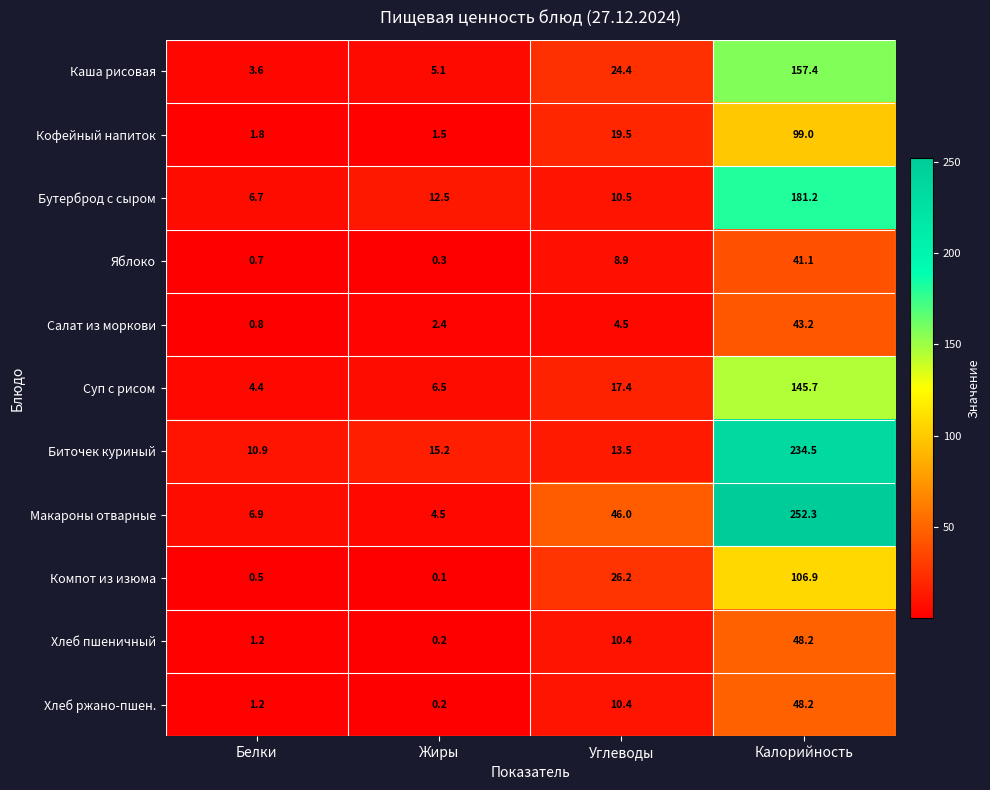

How many data points in Яблоко are less than 8?

2